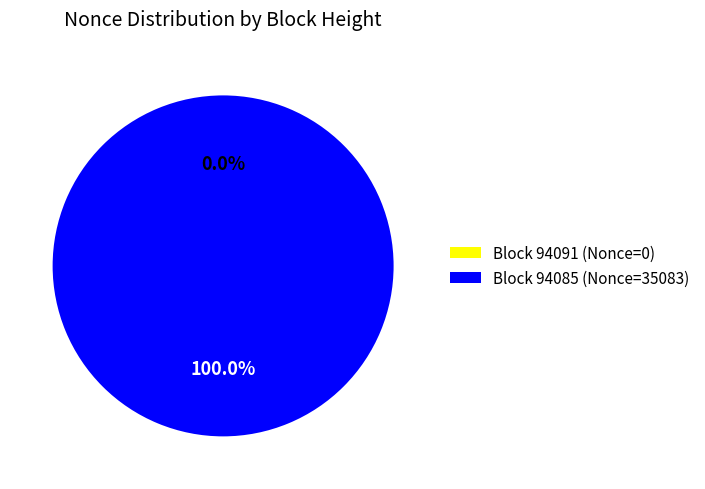

True or false: 94085 accounts for 100% of the total.

True